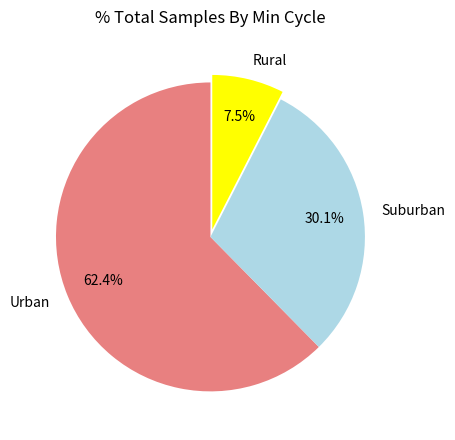

Which slice is the largest?

Urban